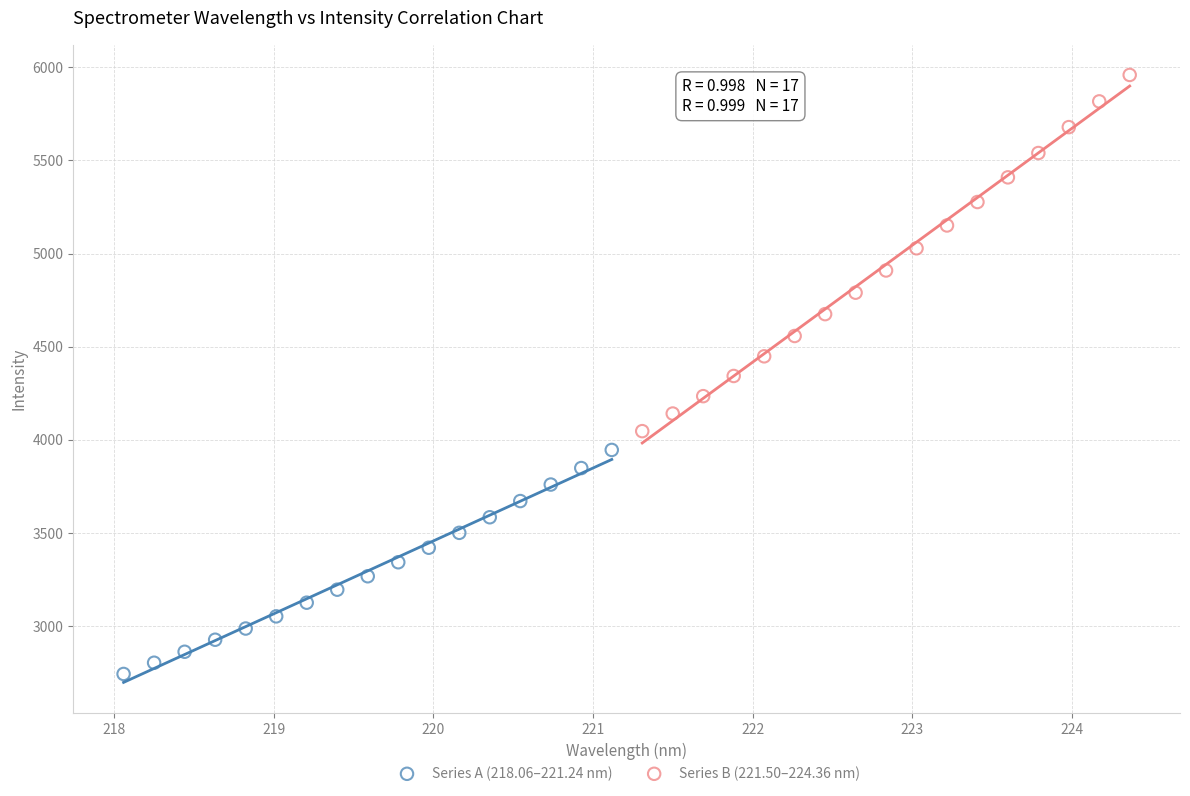

What are all the series names shown in the legend?

Series A (218.06–221.24 nm), Series B (221.50–224.36 nm)